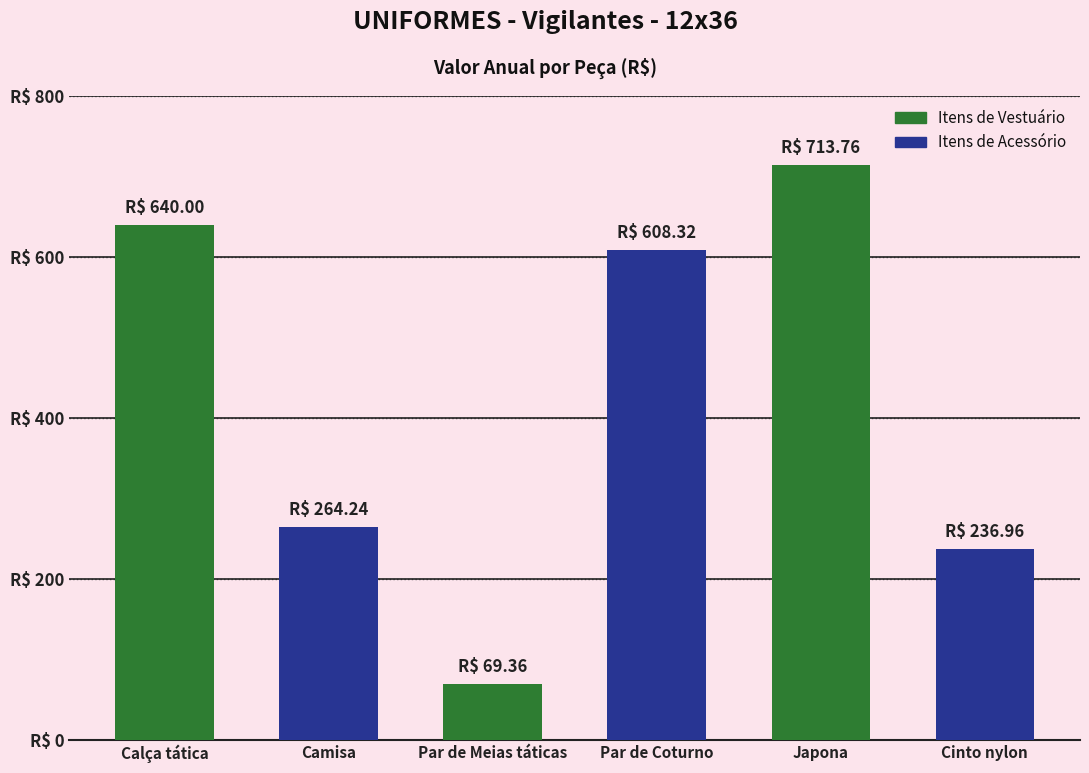

Reading left to right, what are all the values shown in this chart?

640.0	264.2	69.4	608.3	713.8	237.0